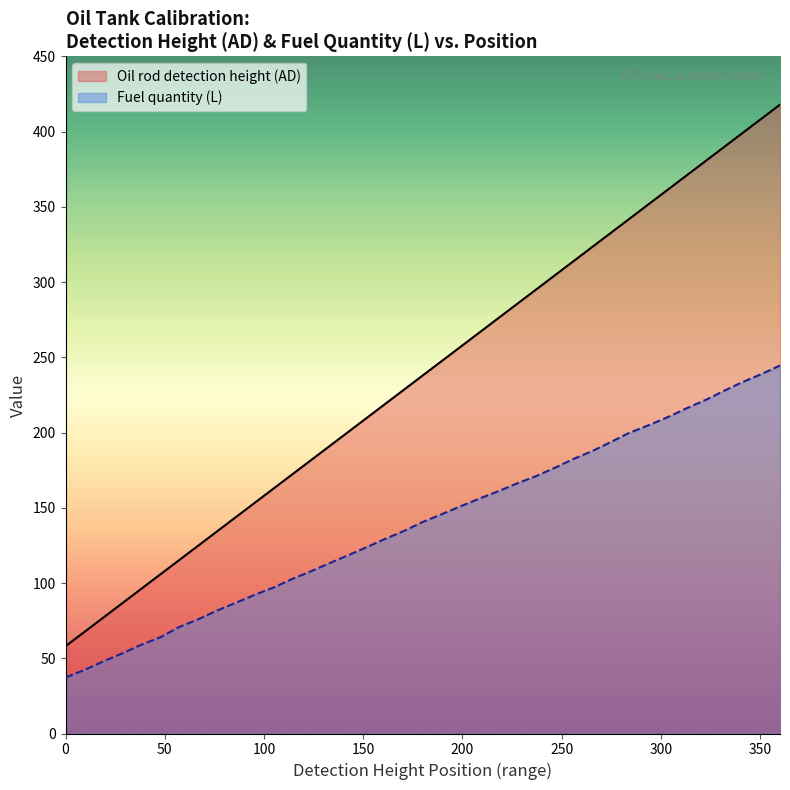

The Oil rod detection height (AD) series shows 690.0 at 360. True or false?

False